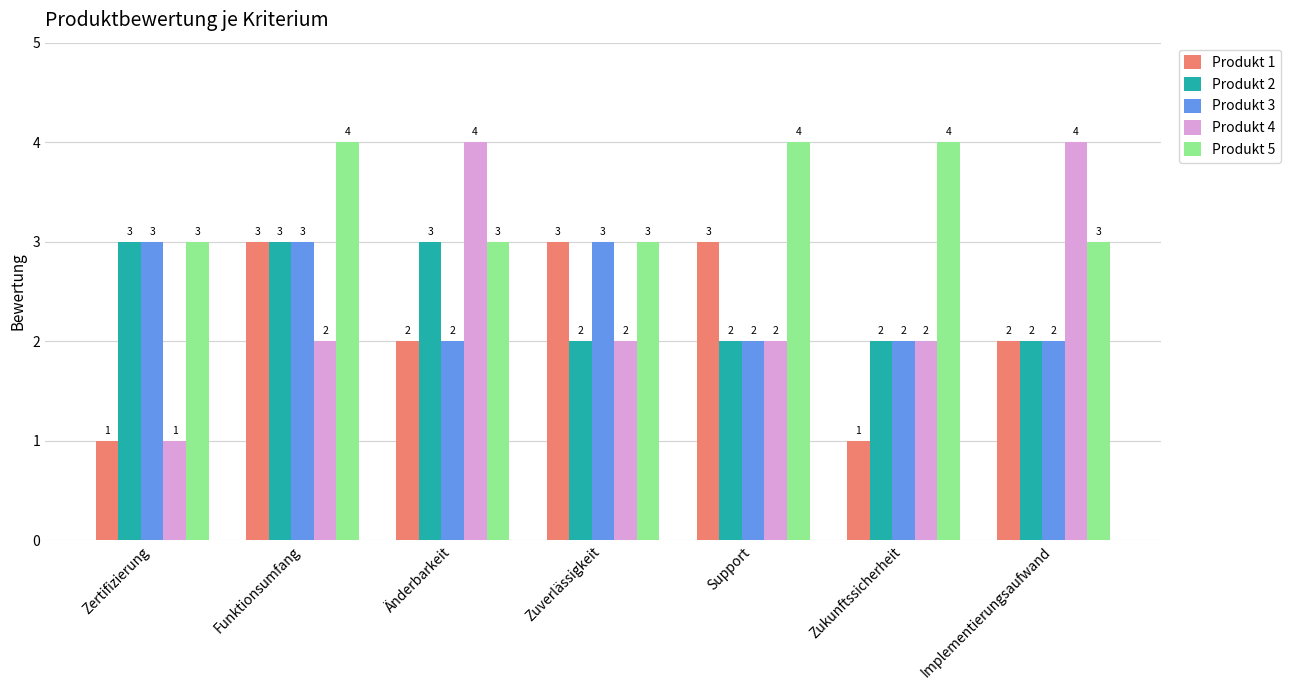

Which series has the largest total across all categories?

Produkt 5